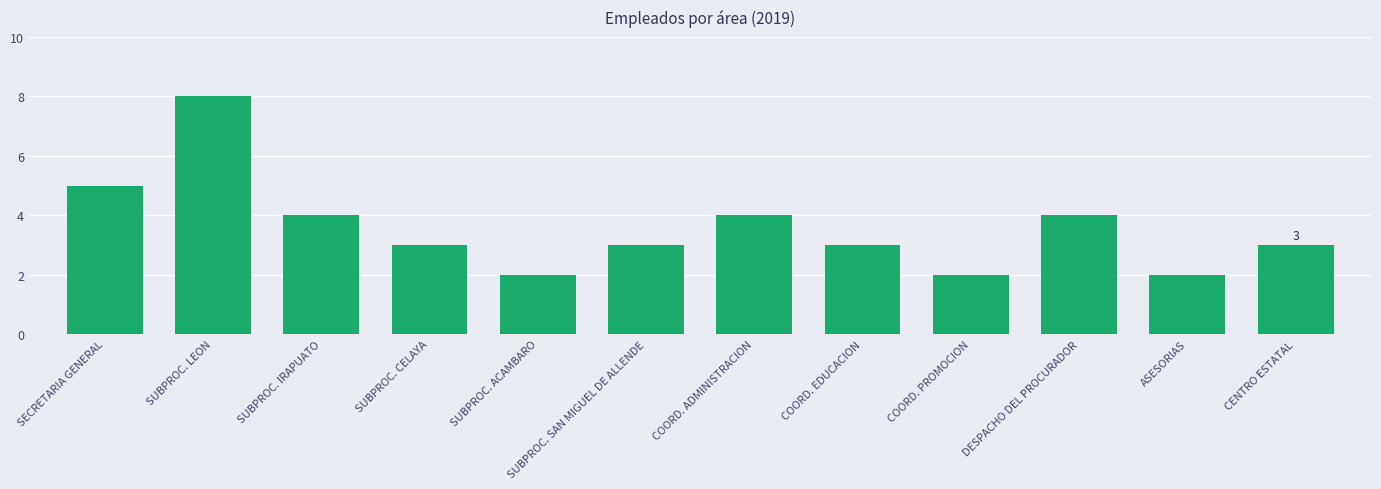

The chart shows a value of 2 at ASESORIAS. True or false?

True